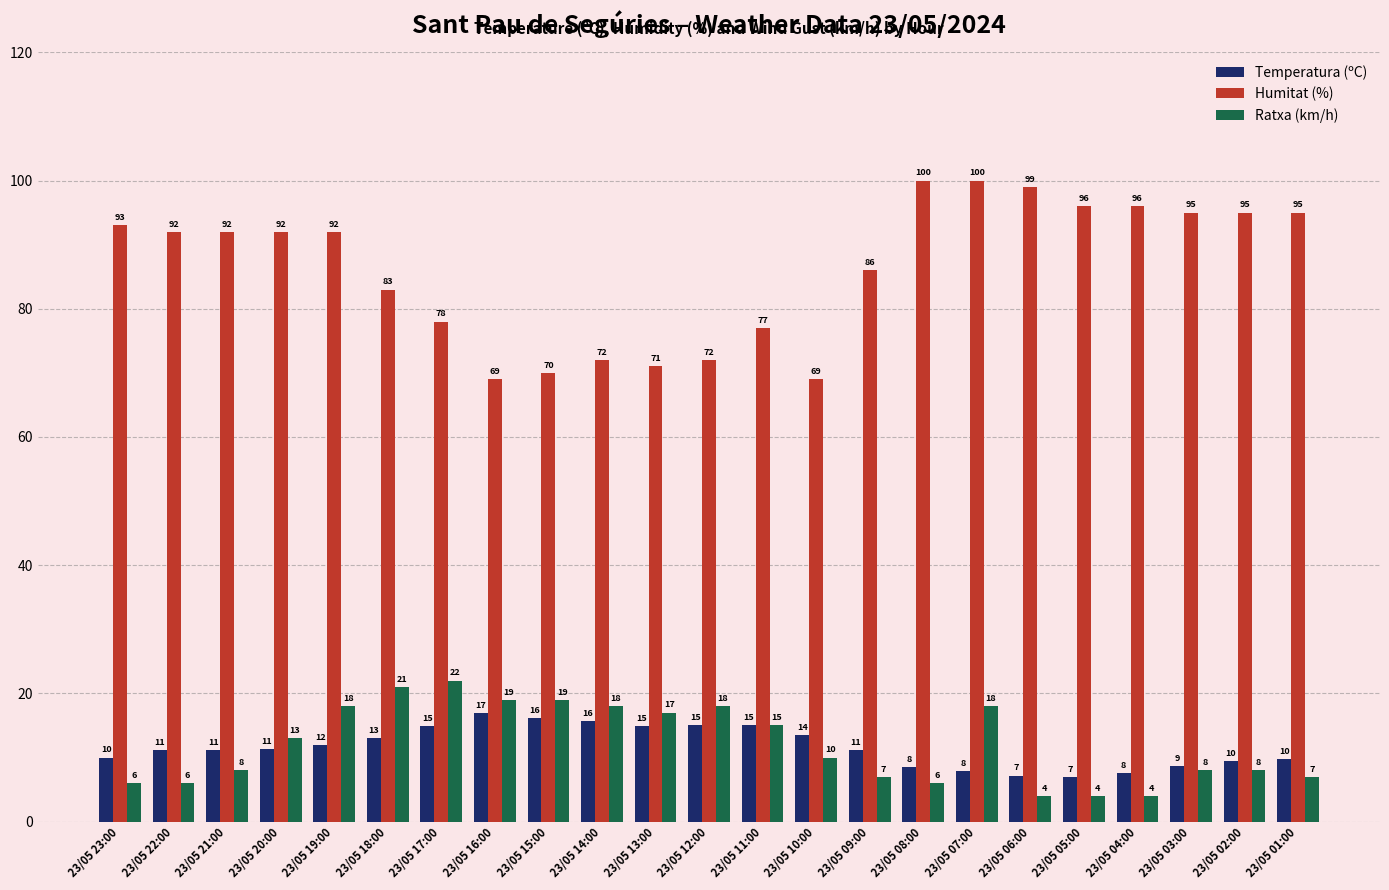

How many bars are there in total?

69